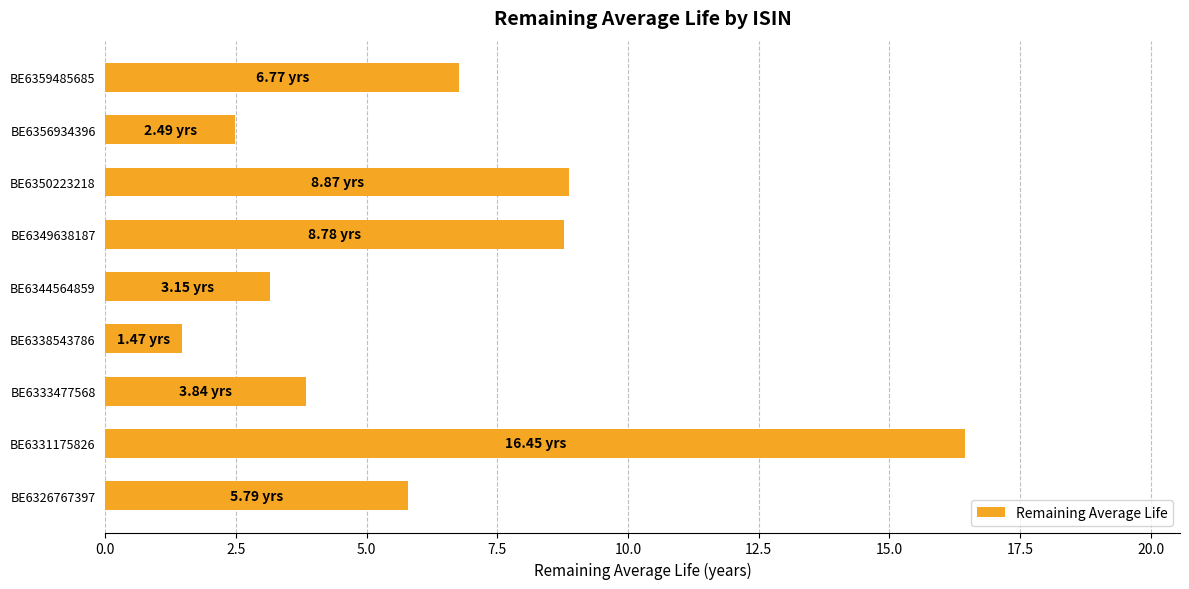

Approximately how many times larger is the value at BE6326767397 compared to BE6356934396?

2.3